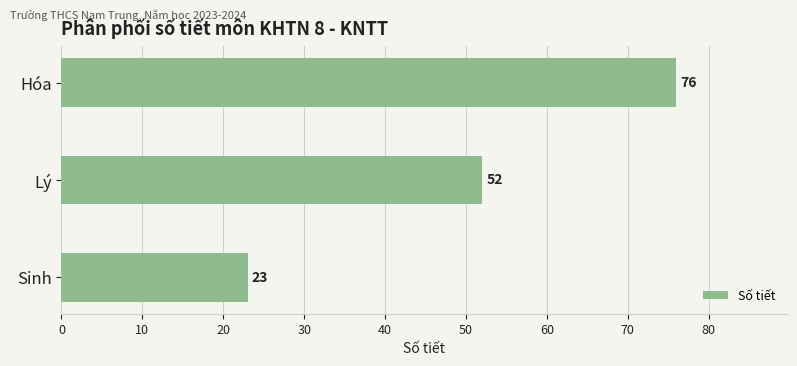

Where is the data nearest to the value 49?

Lý